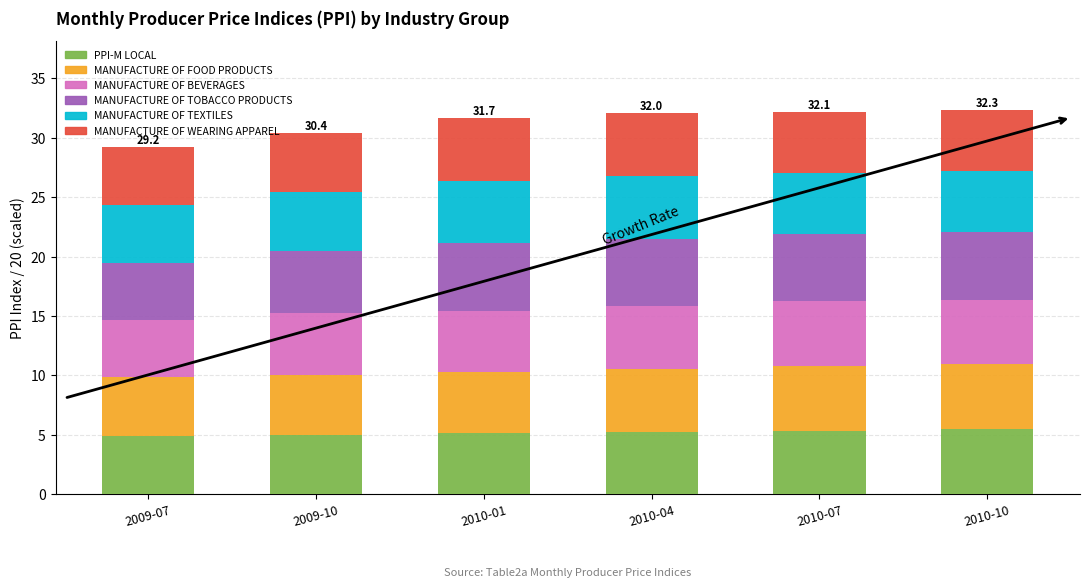

What is the lowest value of the PPI-M LOCAL series?

4.9